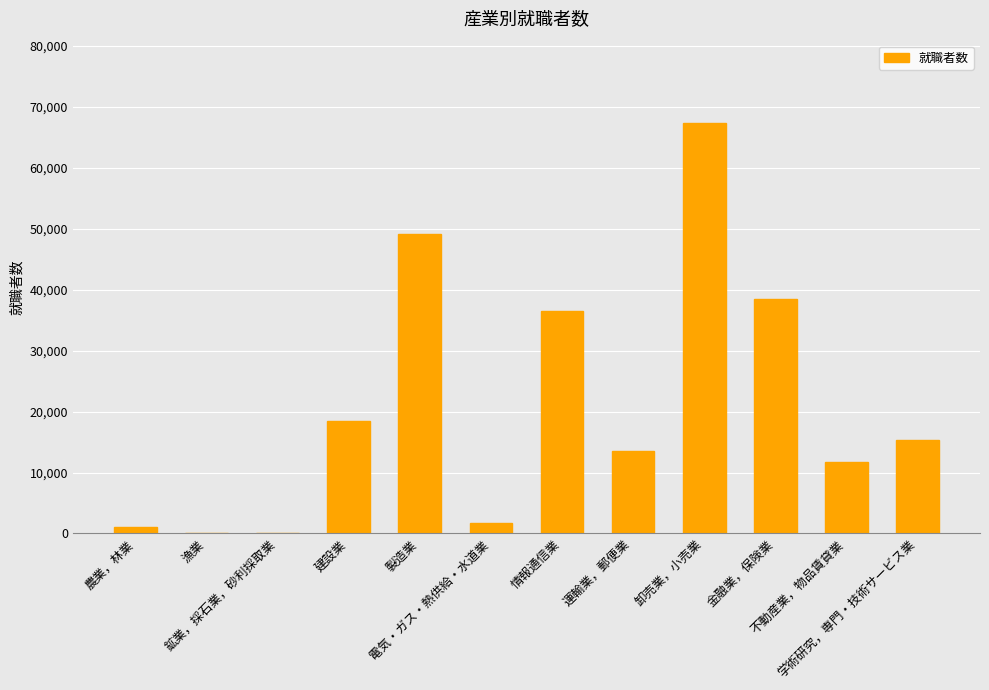

What is the greatest value displayed?

67399